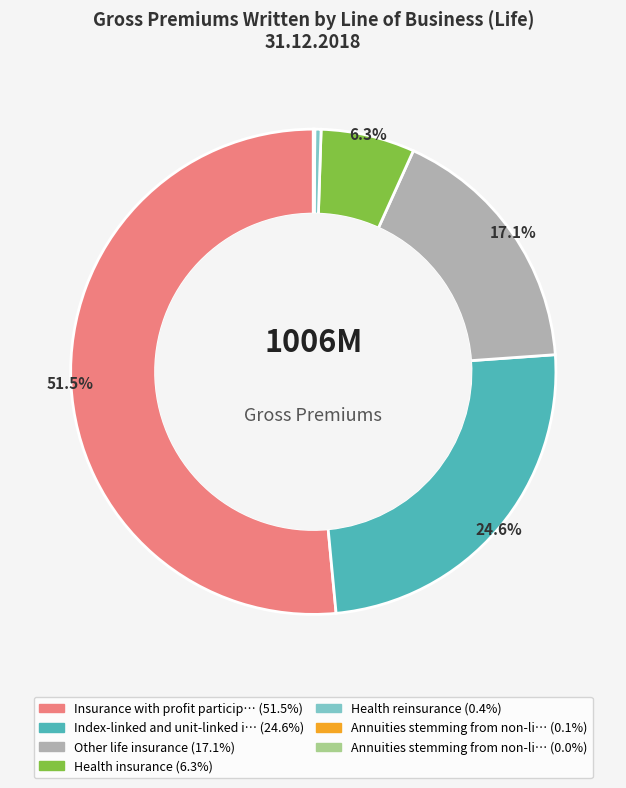

Is there a majority slice in this chart?

Yes